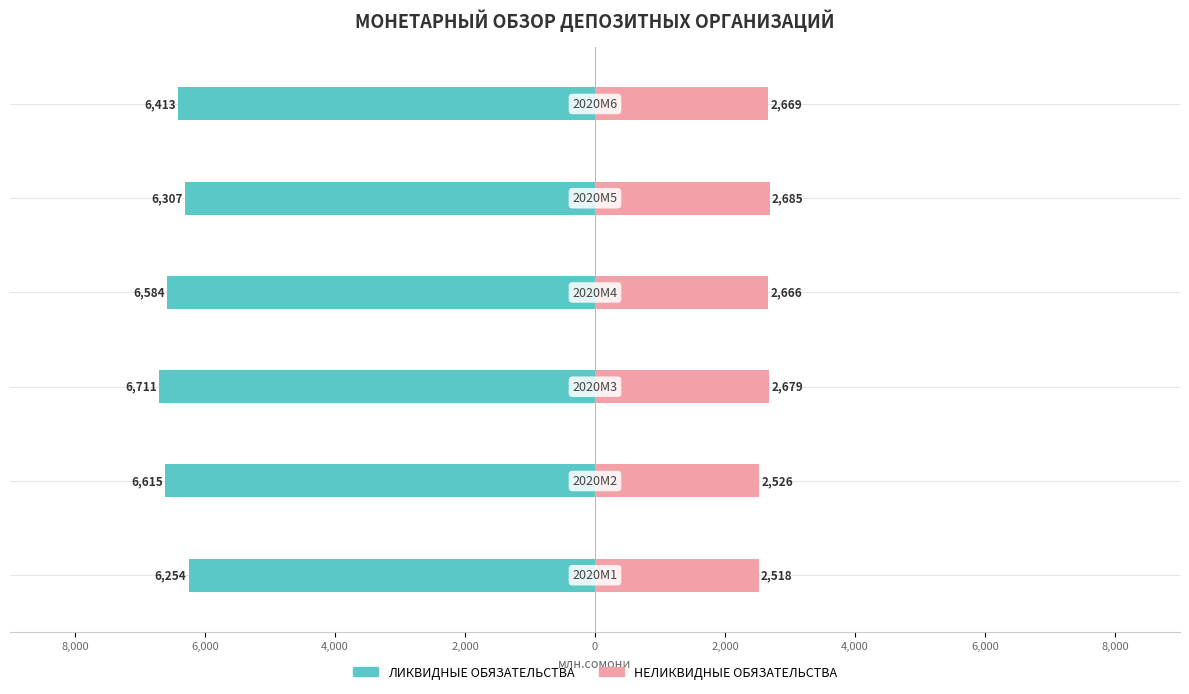

What is the sum of all ЛИКВИДНЫЕ ОБЯЗАТЕЛЬСТВА values?

-38883.1